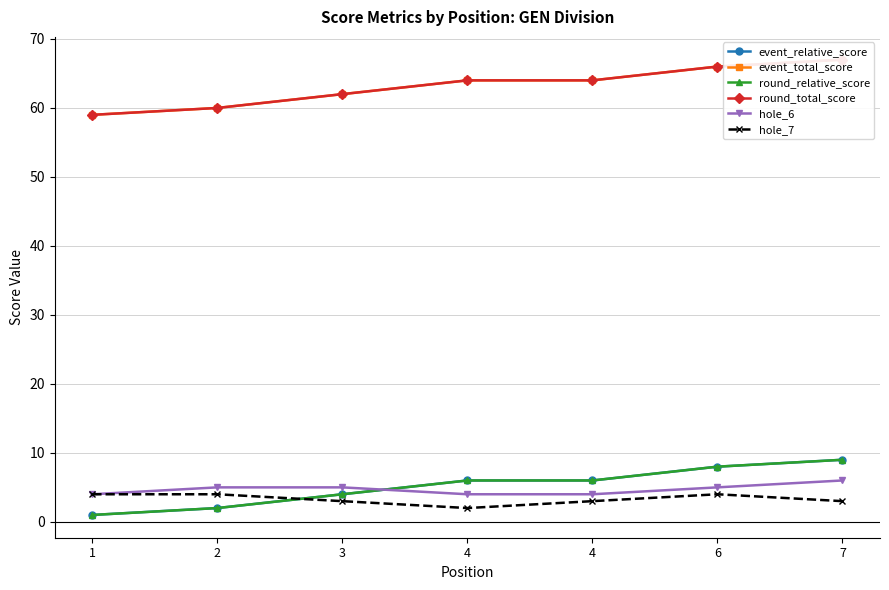

Reading left to right, transcribe all the data shown in this chart.

event_relative_score: 1=1	2=2	3=4	4=6	4=6	6=8	7=9
event_total_score: 1=59	2=60	3=62	4=64	4=64	6=66	7=67
round_relative_score: 1=1	2=2	3=4	4=6	4=6	6=8	7=9
round_total_score: 1=59	2=60	3=62	4=64	4=64	6=66	7=67
hole_6: 1=4	2=5	3=5	4=4	4=4	6=5	7=6
hole_7: 1=4	2=4	3=3	4=2	4=3	6=4	7=3